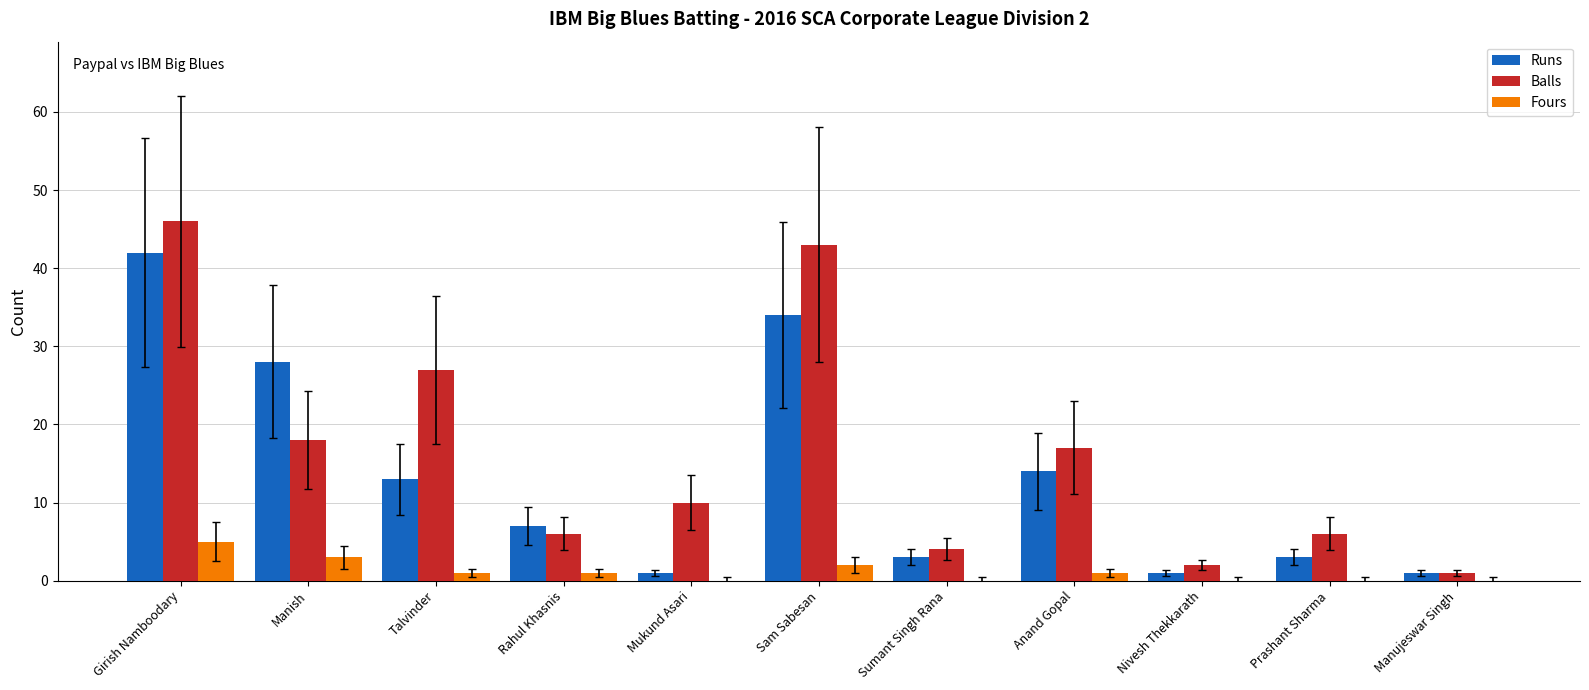

The Fours series shows 0 at Sumant Singh Rana. True or false?

True